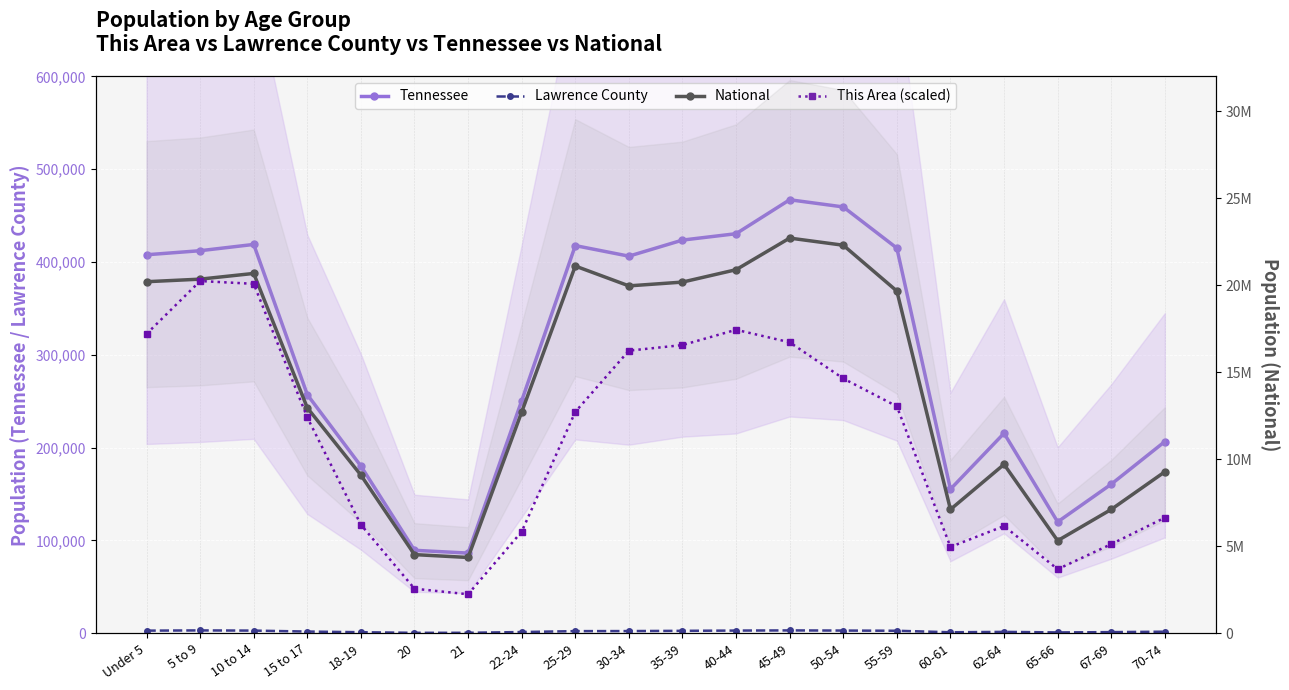

How many data points in This Area (scaled) are above 12720000?

9